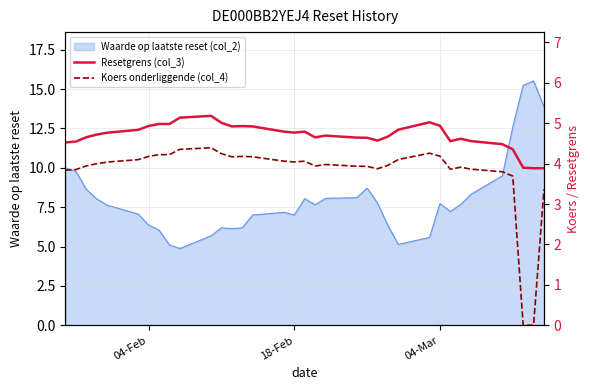

What is the lowest value of the Waarde op laatste reset (col_2) series?

4.9